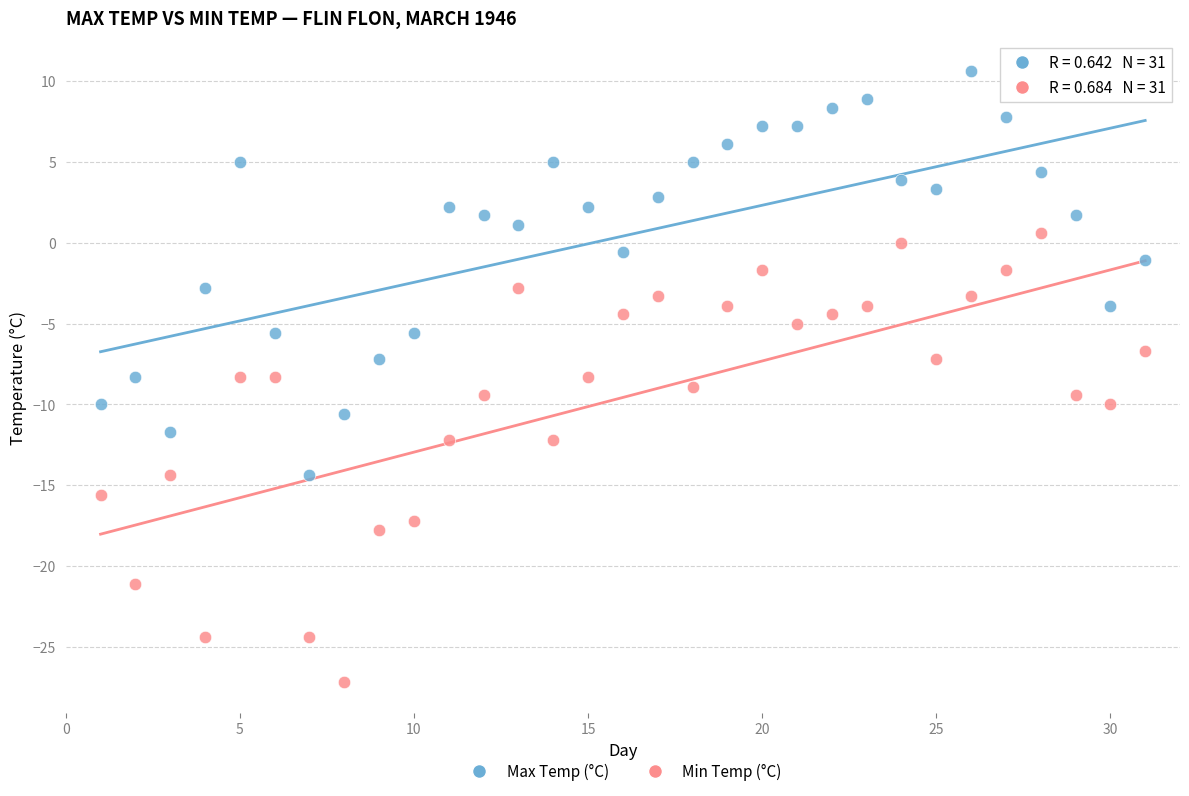

Across all data points, what is the range of Y values (max minus min)?

37.8